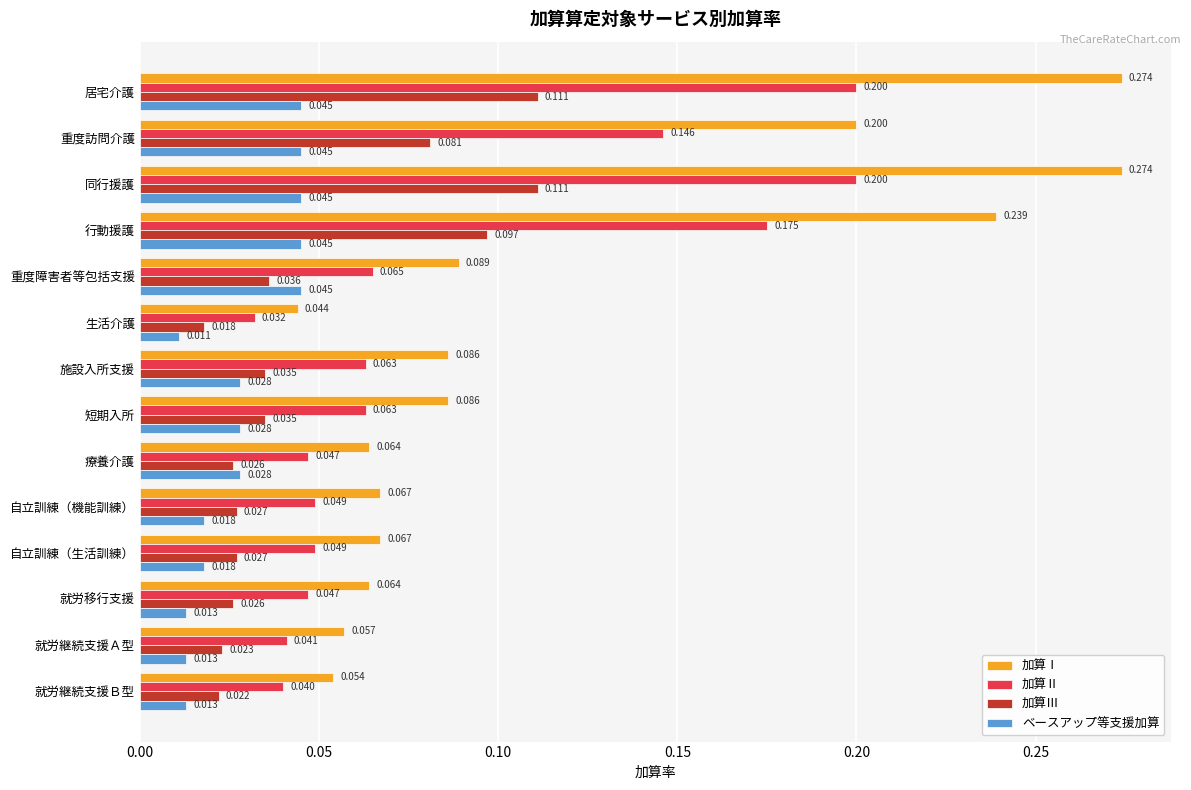

Rank the series at 重度訪問介護 from lowest to highest value.

ベースアップ等支援加算, 加算Ⅲ, 加算Ⅱ, 加算Ⅰ